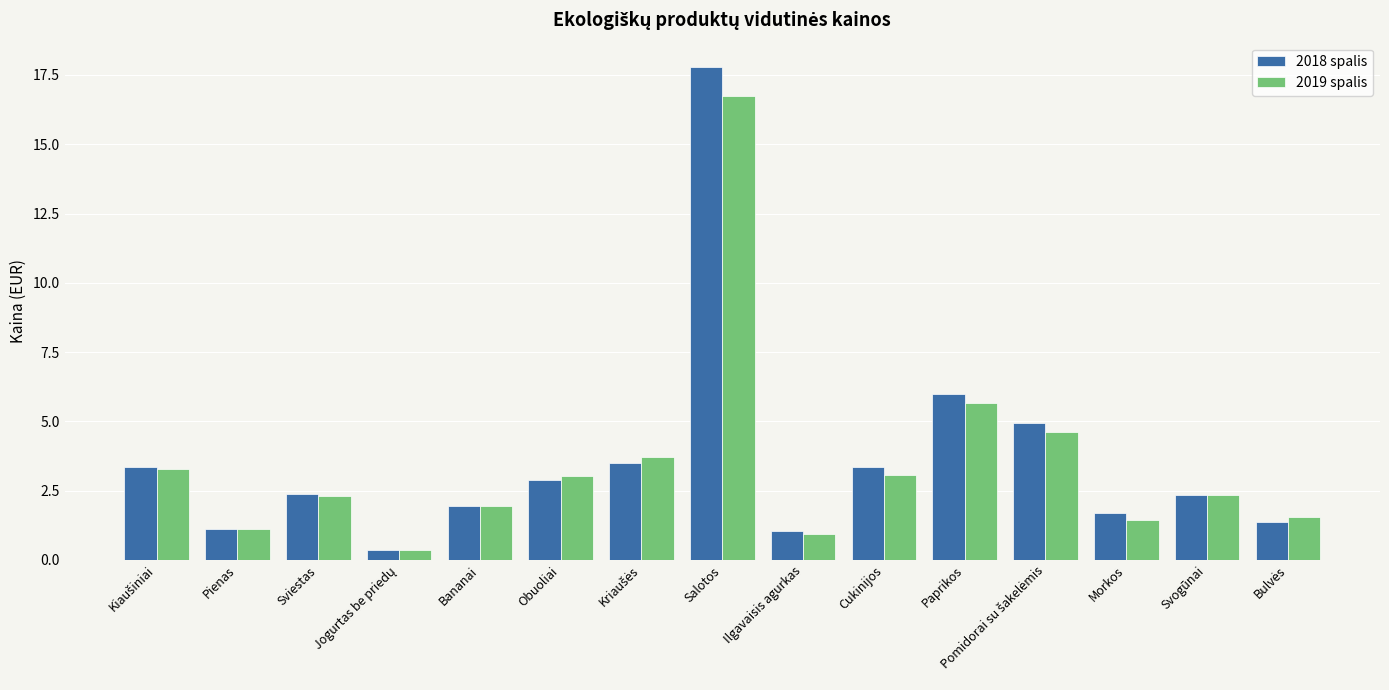

Which category has the highest value across all series?

Salotos